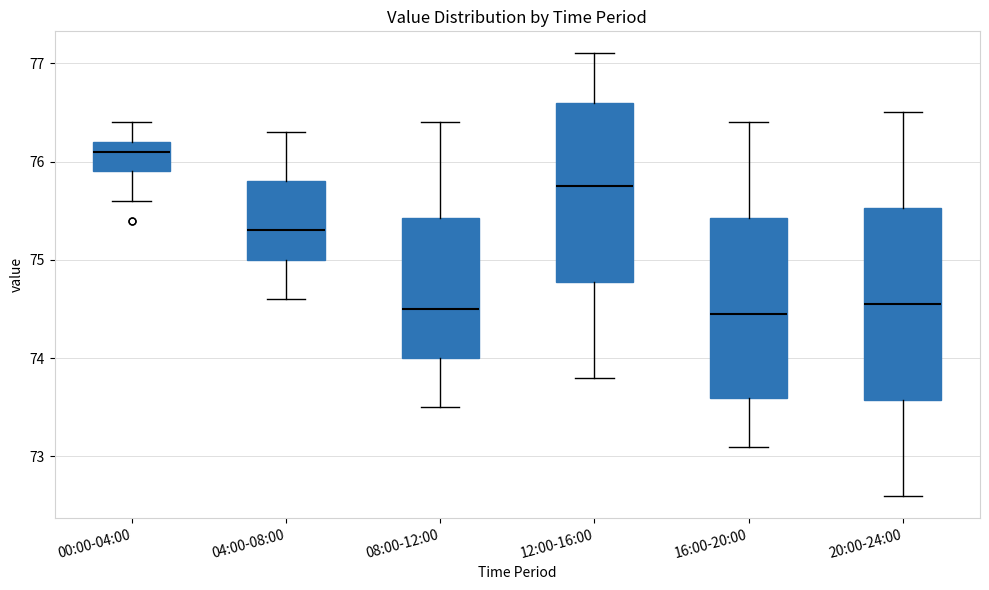

Where is the lower edge of the box for 04:00-08:00 on the y-axis? The values are not printed on the chart, so give them approximately, as read against the axis.

75.0